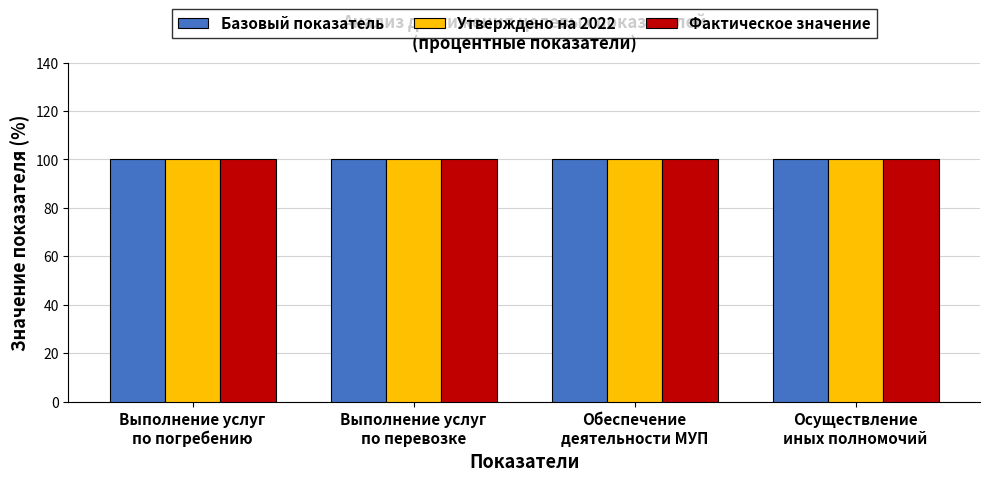

What is the value of the Базовый показатель bar at the 5th from the left?

100.0